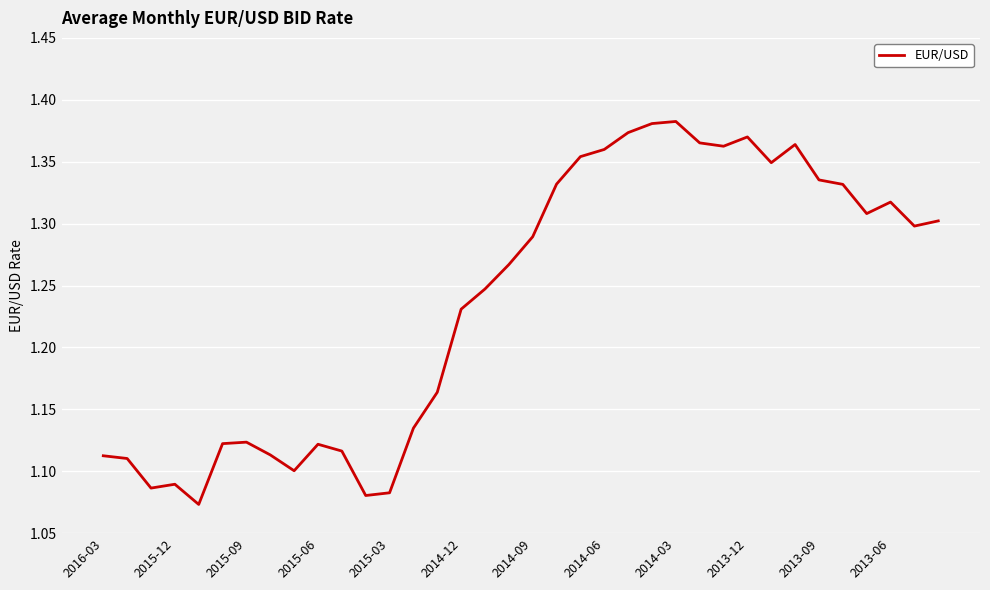

What is the difference between the maximum and minimum values?

0.3